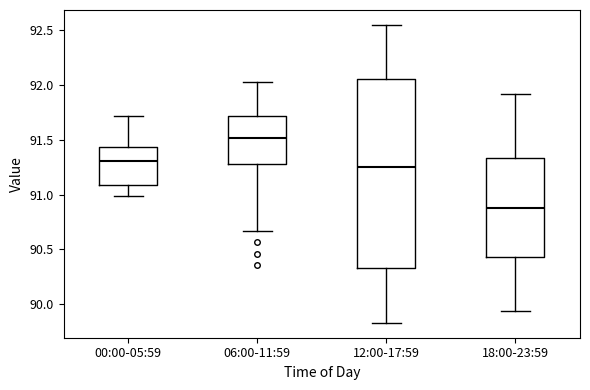

Which box is the tallest, from its lower edge to its upper edge?

12:00-17:59